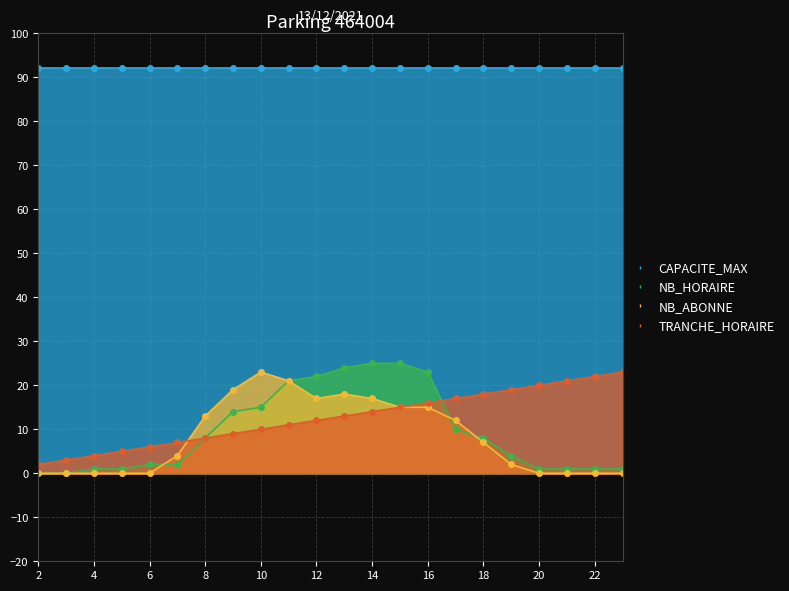

The NB_ABONNE series shows 0 at 4. True or false?

True